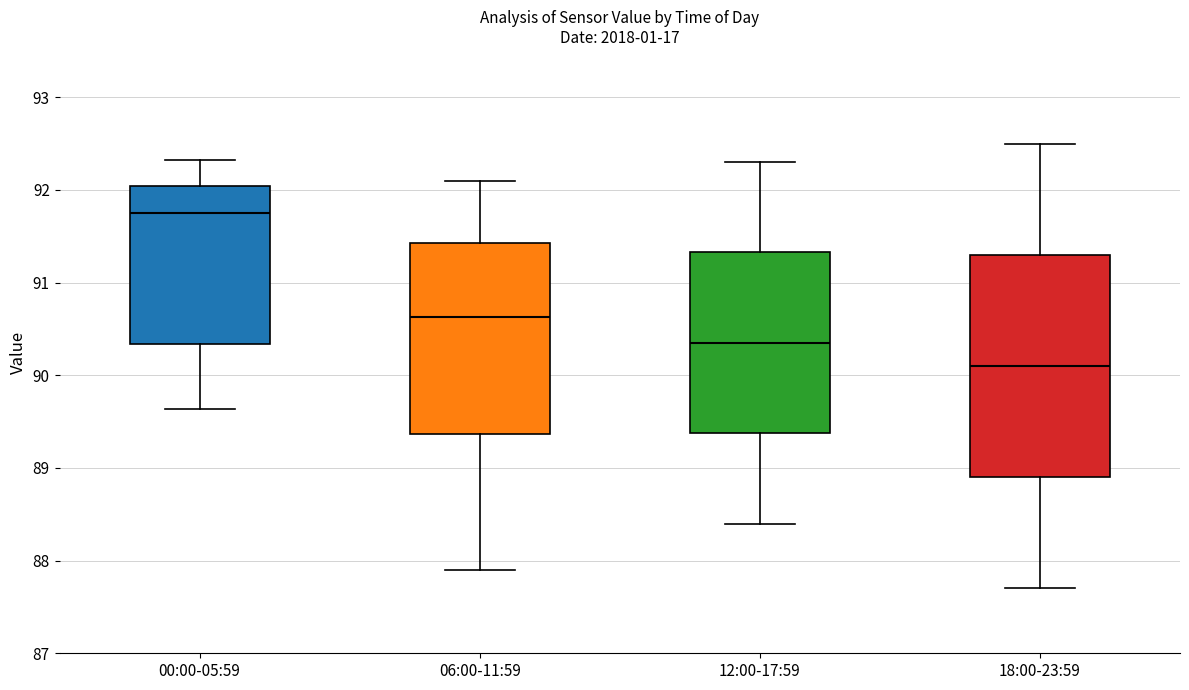

Where is the lower edge of the box for 00:00-05:59 on the y-axis? The values are not printed on the chart, so give them approximately, as read against the axis.

90.3